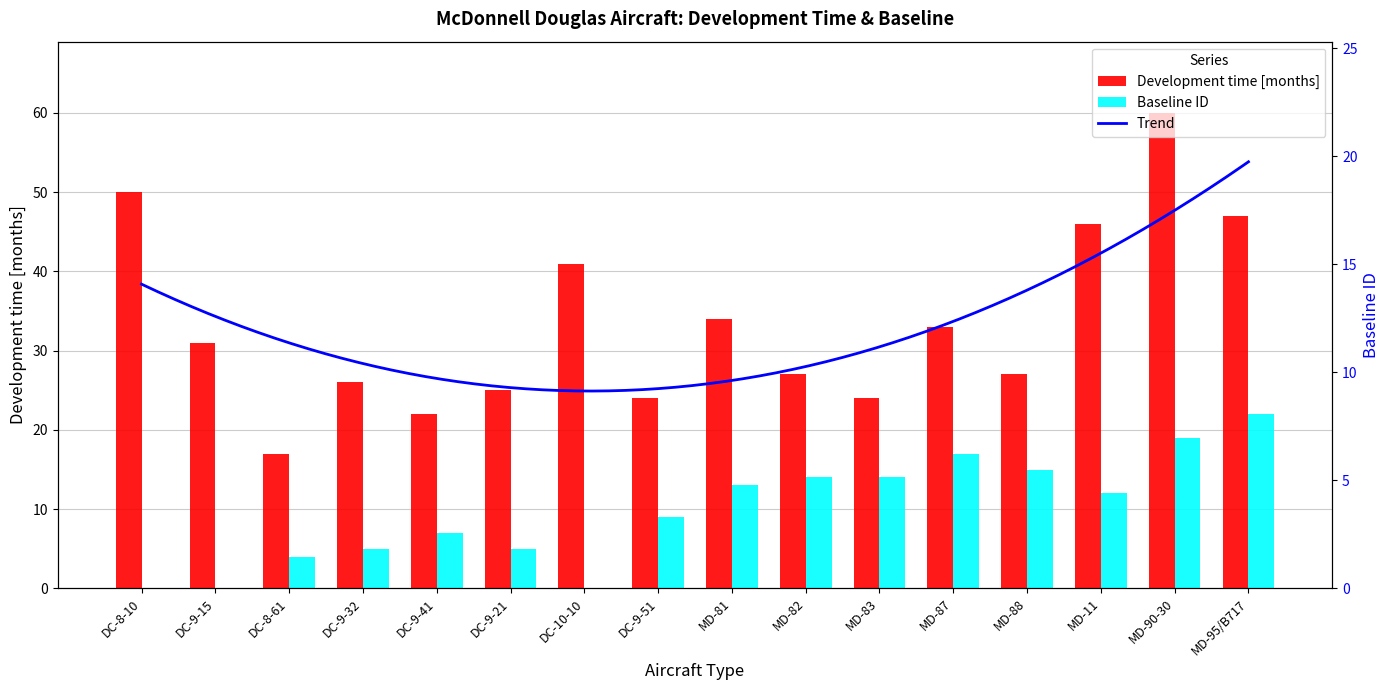

What is the spread (max minus min) of values at MD-87?

16